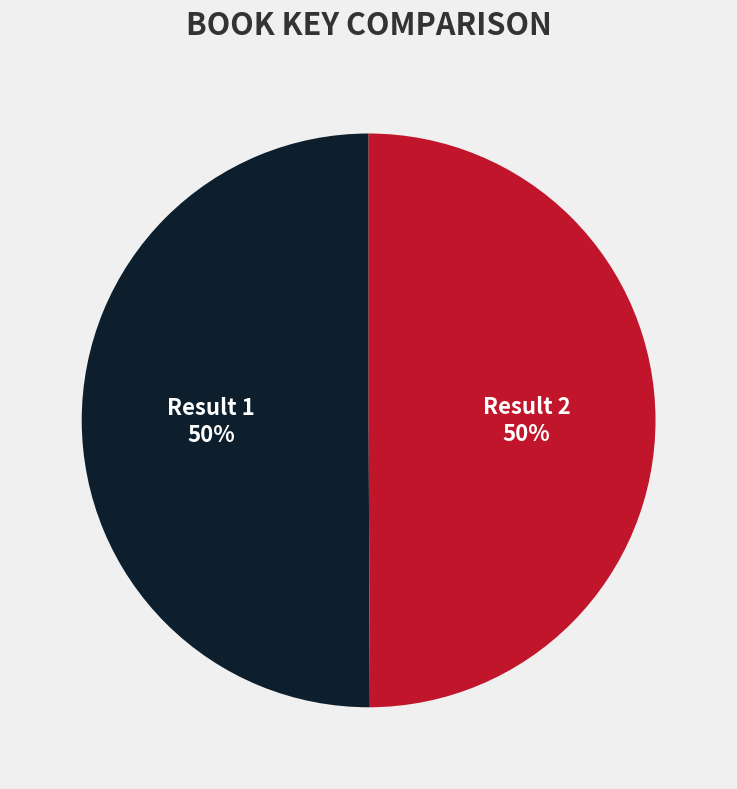

Is the sum of Result 2 and Result 1 greater than half?

Yes